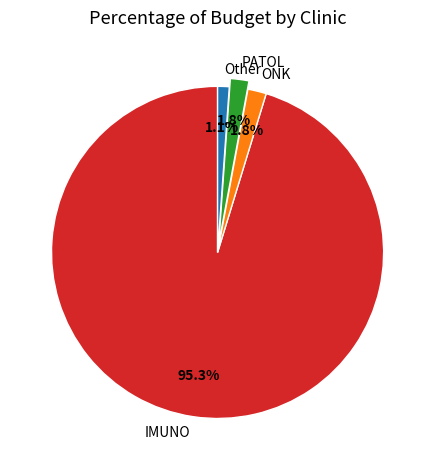

Which has a higher value, PATOL or IMUNO?

IMUNO